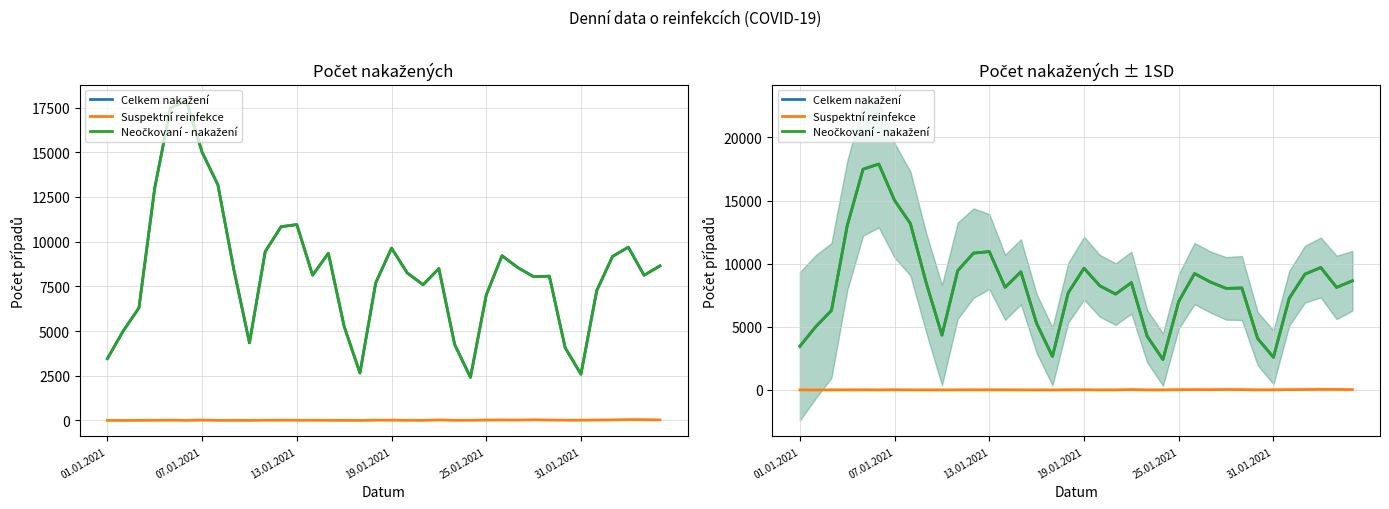

Does the chart display data point markers on the line(s)?

No